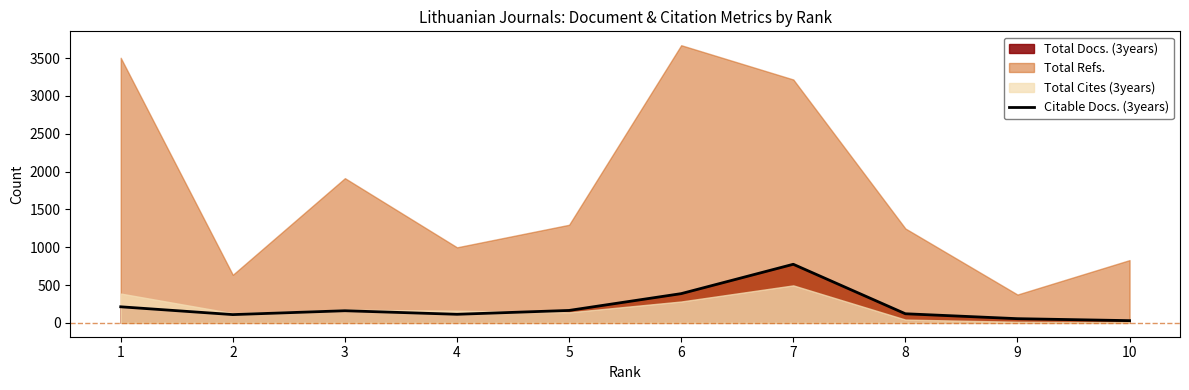

What is the sum of the values at 3 and 2?

269